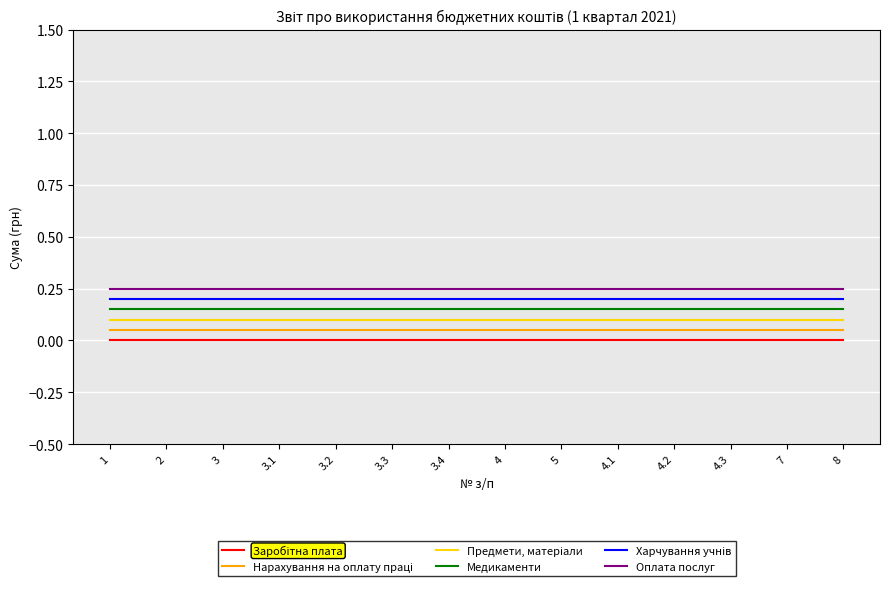

What is the total value across all series at 4.1?

0.8